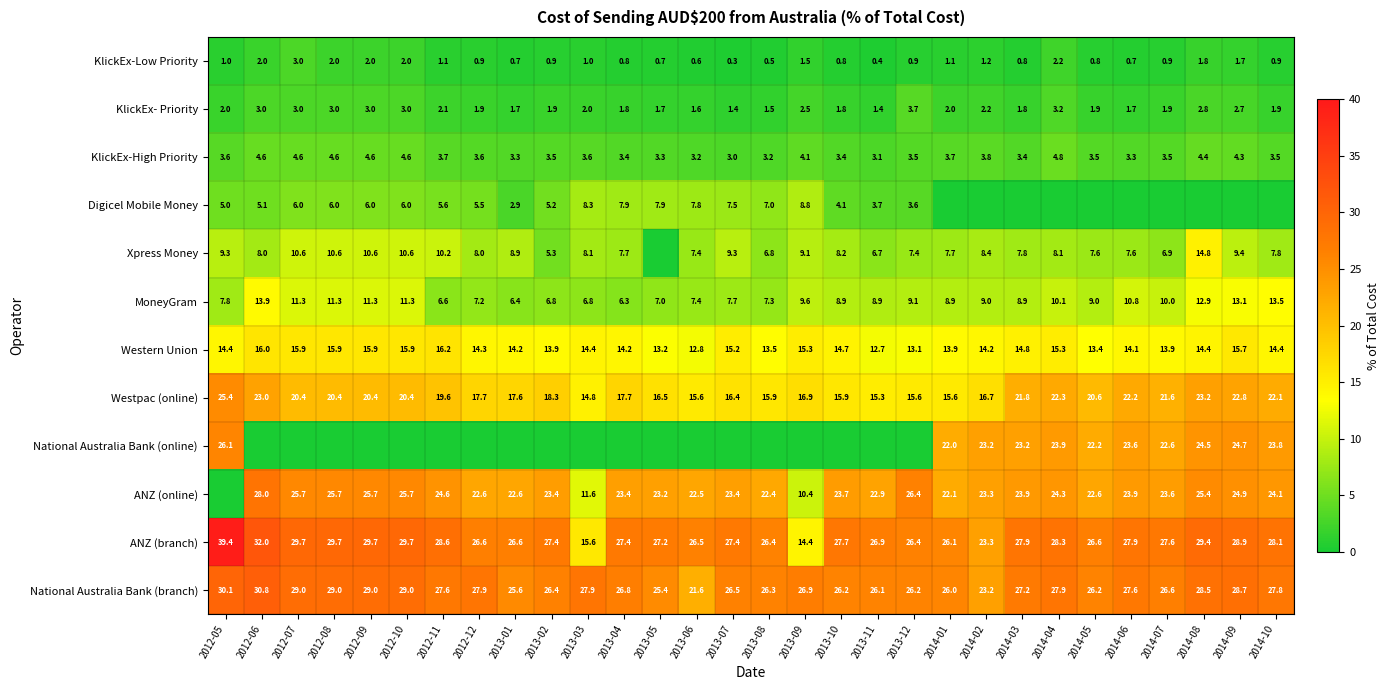

How many distinct data groups are displayed?

12